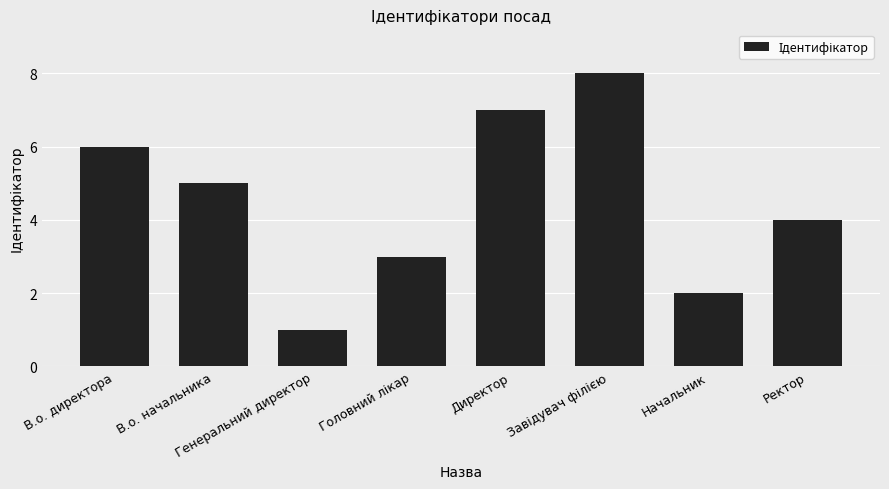

Count the values in the range 3 to 7.

5